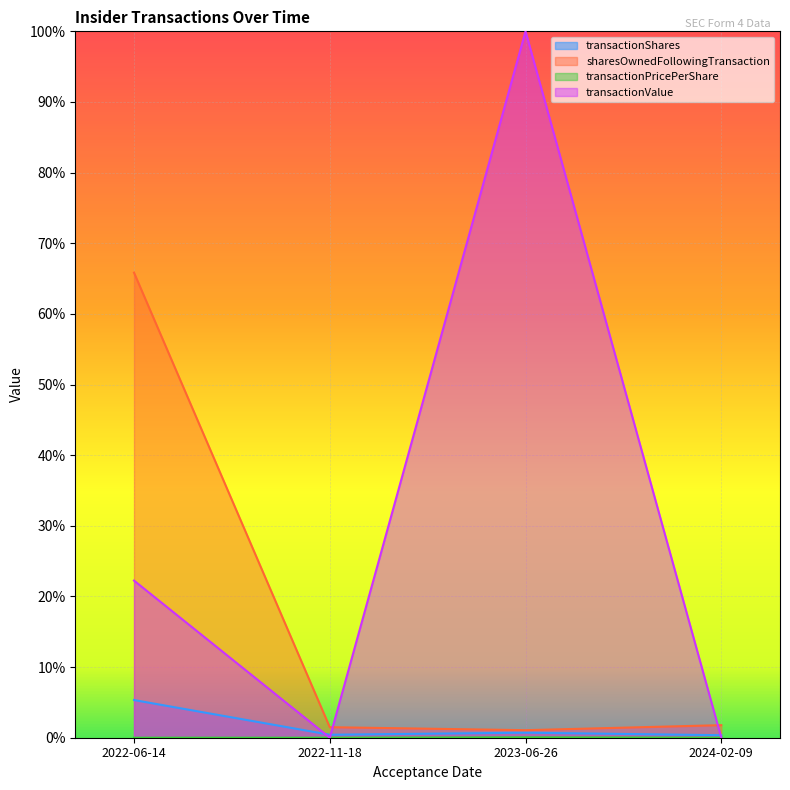

True or false: transactionPricePerShare and transactionShares cross at least once.

False